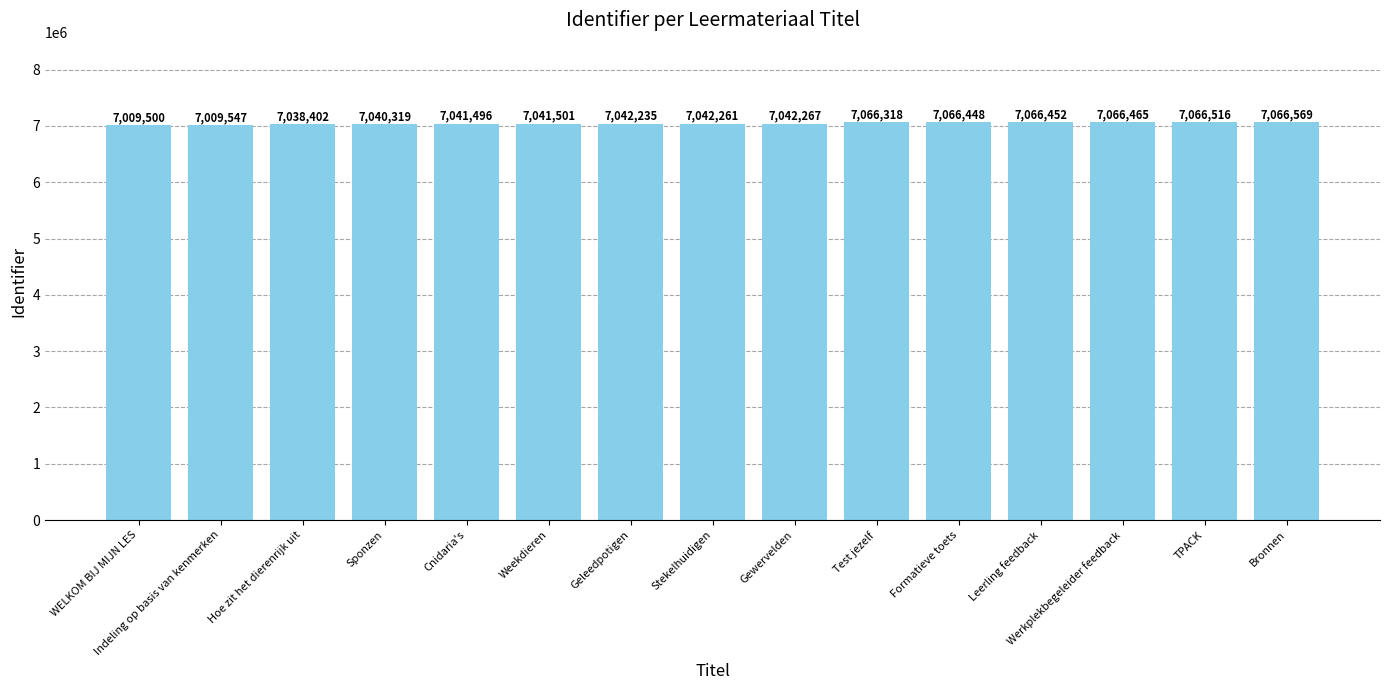

What position from the left is Weekdieren?

6